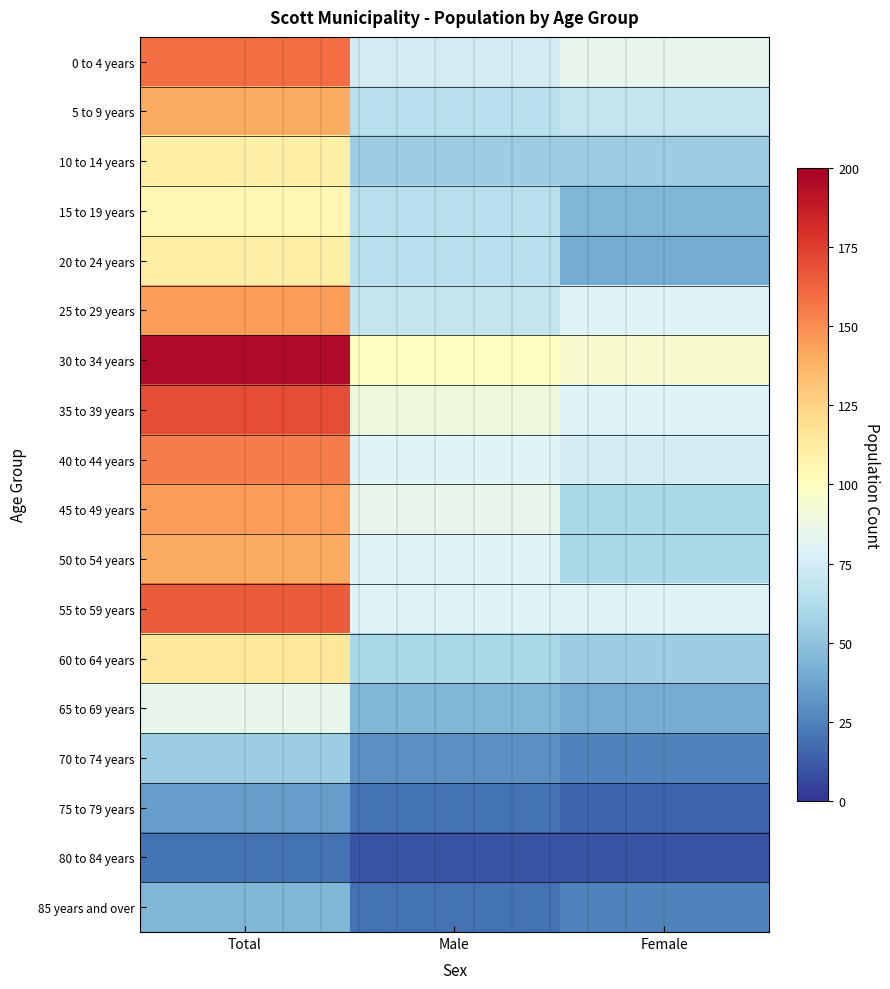

Which series has the largest total across all categories?

30 to 34 years